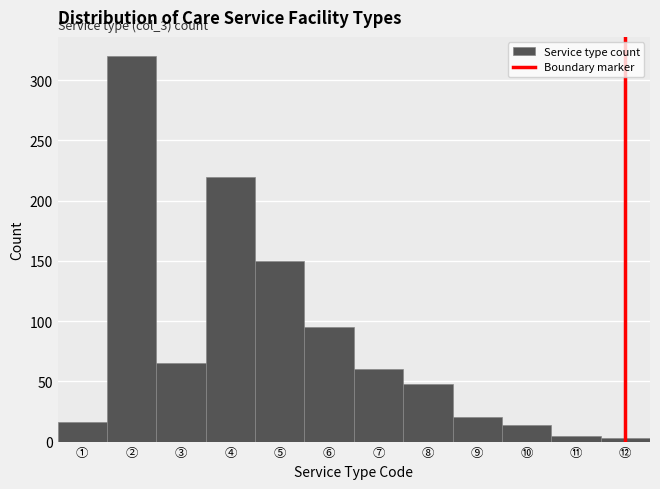

Reading left to right, list all the values displayed in this chart.

16	320	65	220	150	95	60	48	20	14	5	3